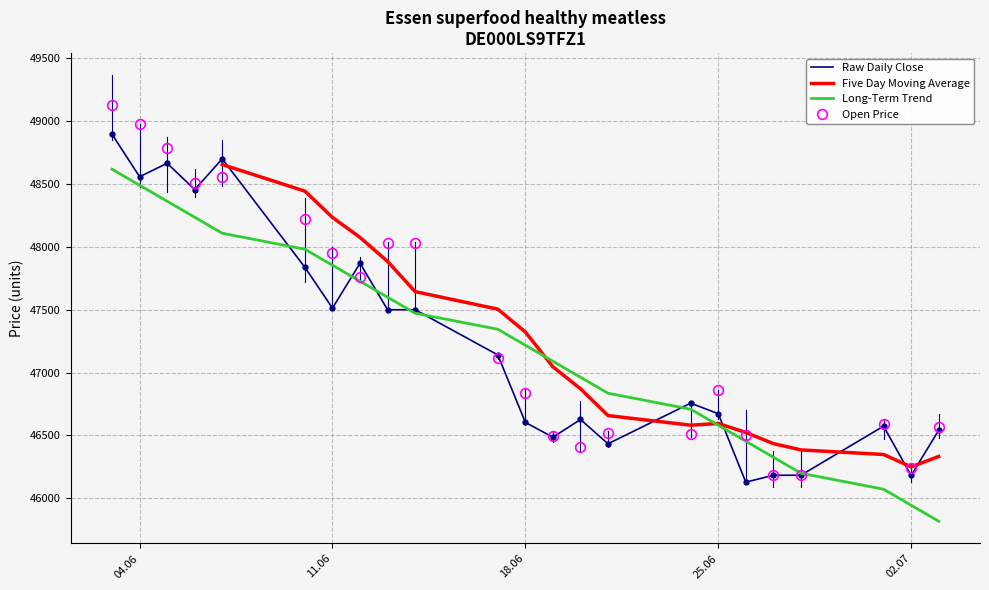

The value of Open Price at 02.07 is 46244.0. True or false?

True